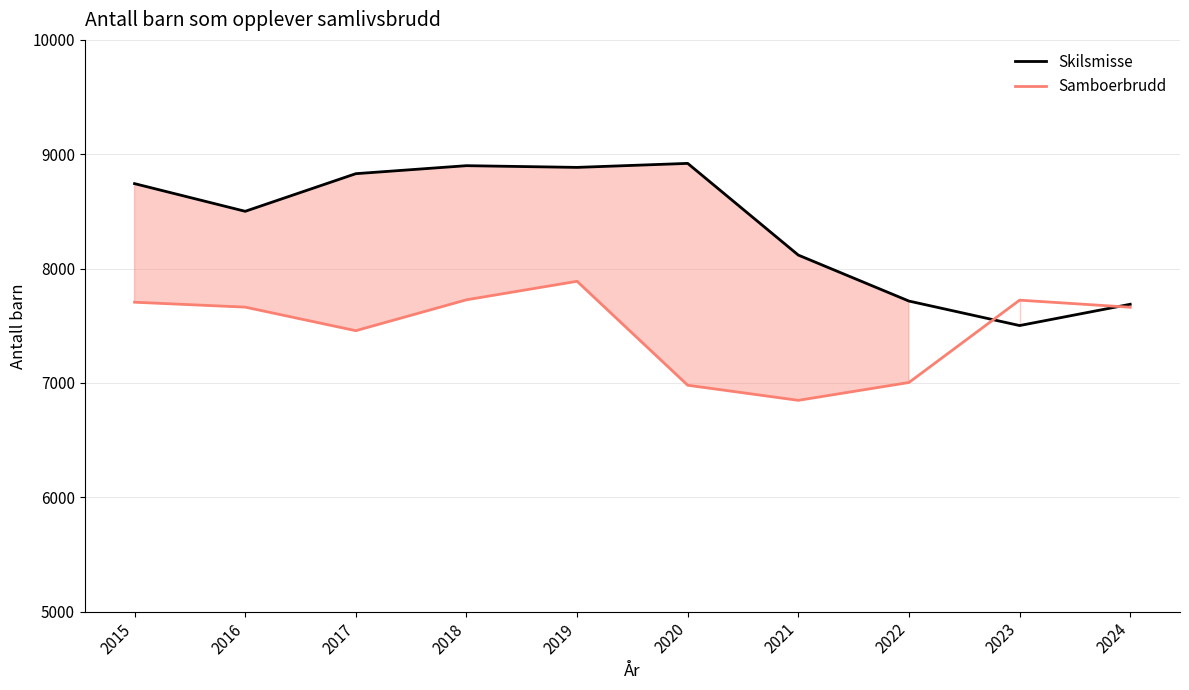

Which category has the lowest value in the Skilsmisse series?

2023